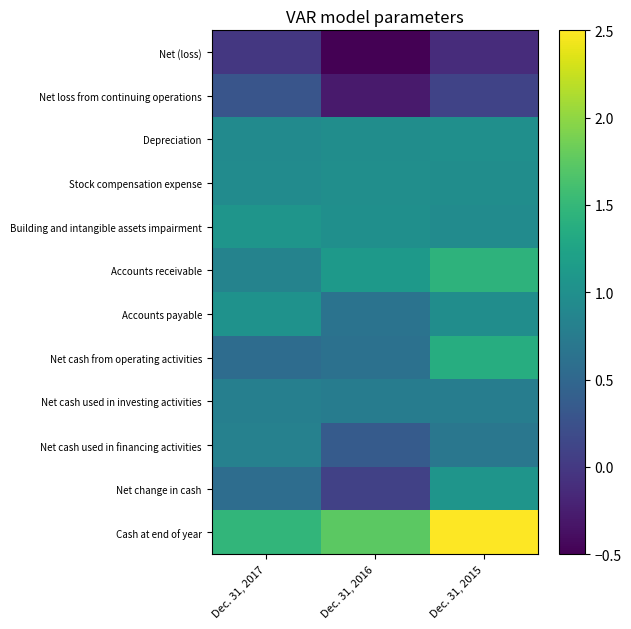

At Dec. 31, 2017, list the series in order from smallest to largest.

Net (loss), Net loss from continuing operations, Net cash from operating activities, Net change in cash, Net cash used in investing activities, Net cash used in financing activities, Accounts receivable, Depreciation, Stock compensation expense, Accounts payable, Building and intangible assets impairment, Cash at end of year